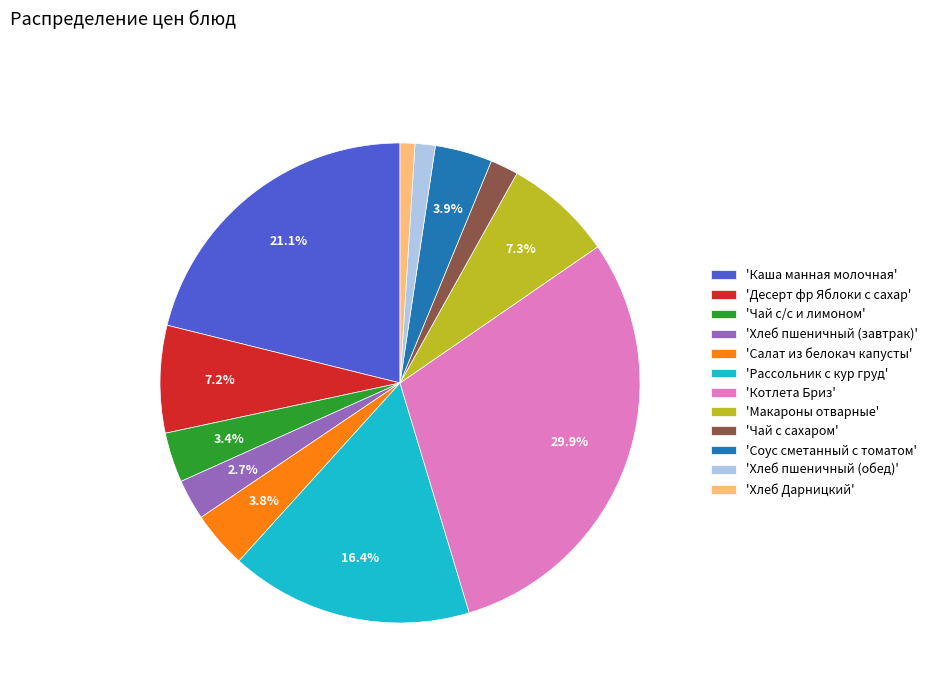

Does any single category account for the majority?

No